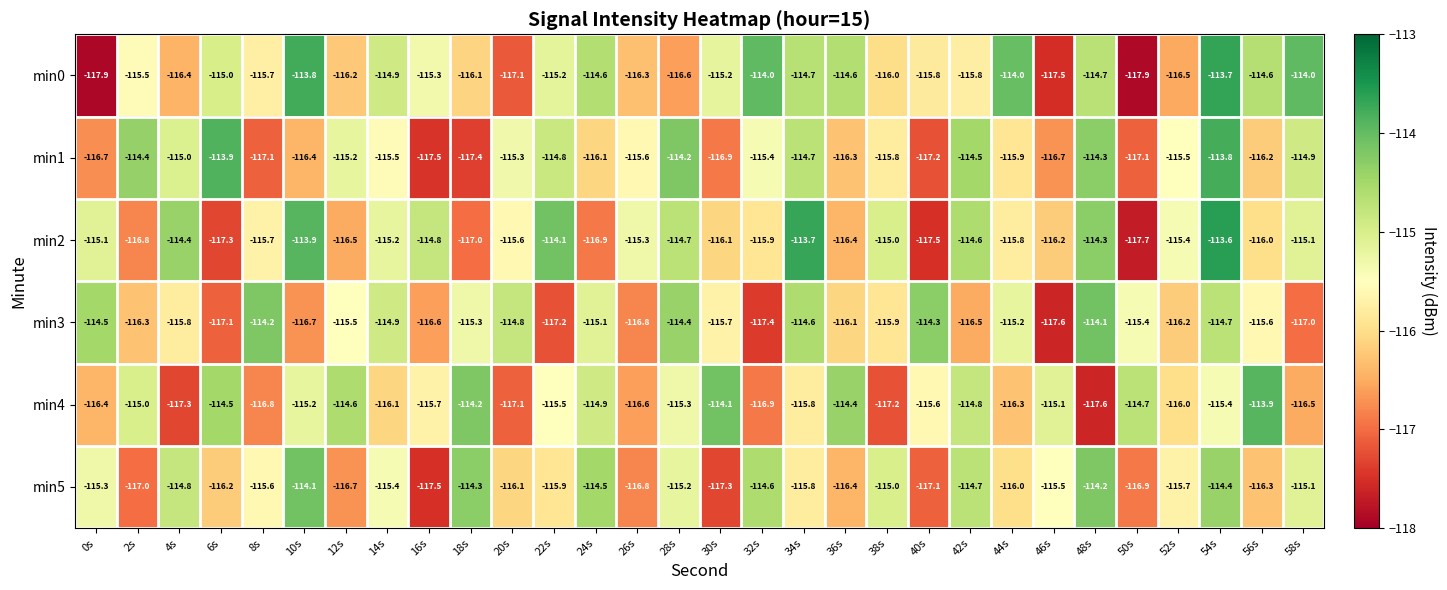

What is the difference between the min5 values at 4s and 8s?

0.8